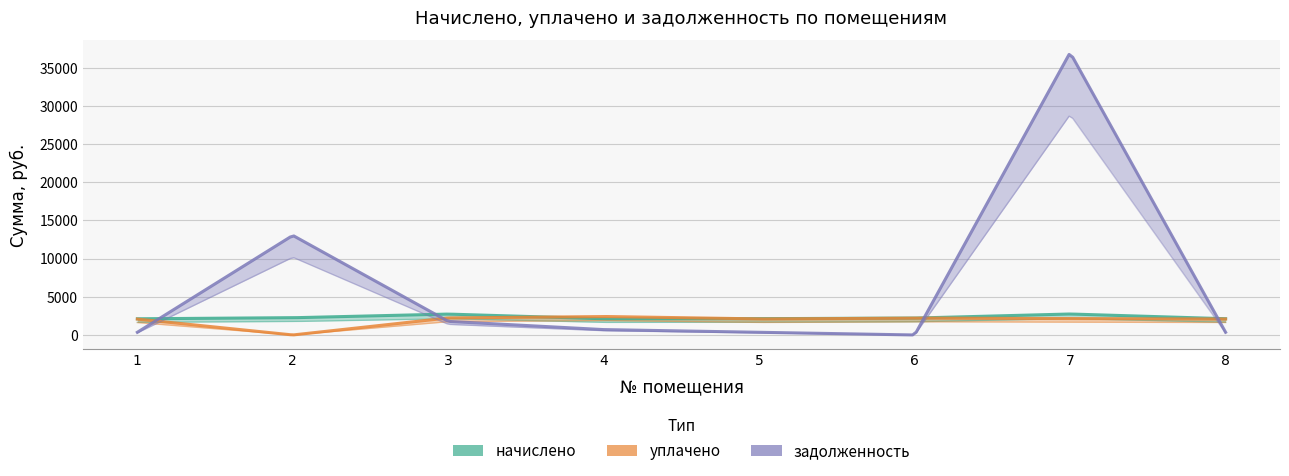

What are all the series names shown in the legend?

начислено, уплачено, задолженность